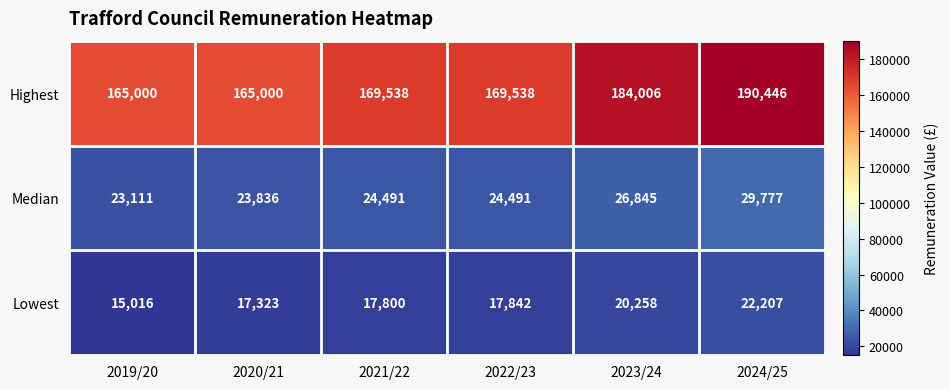

What is the average value of the Highest series?

173921